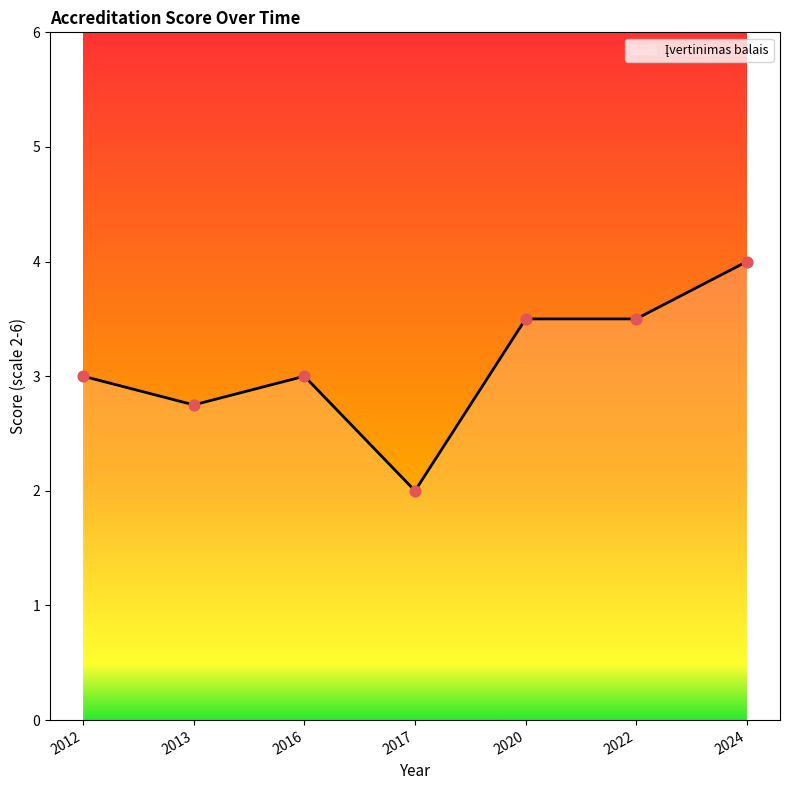

What is the change in value from 2012 to 2017?

-1.0